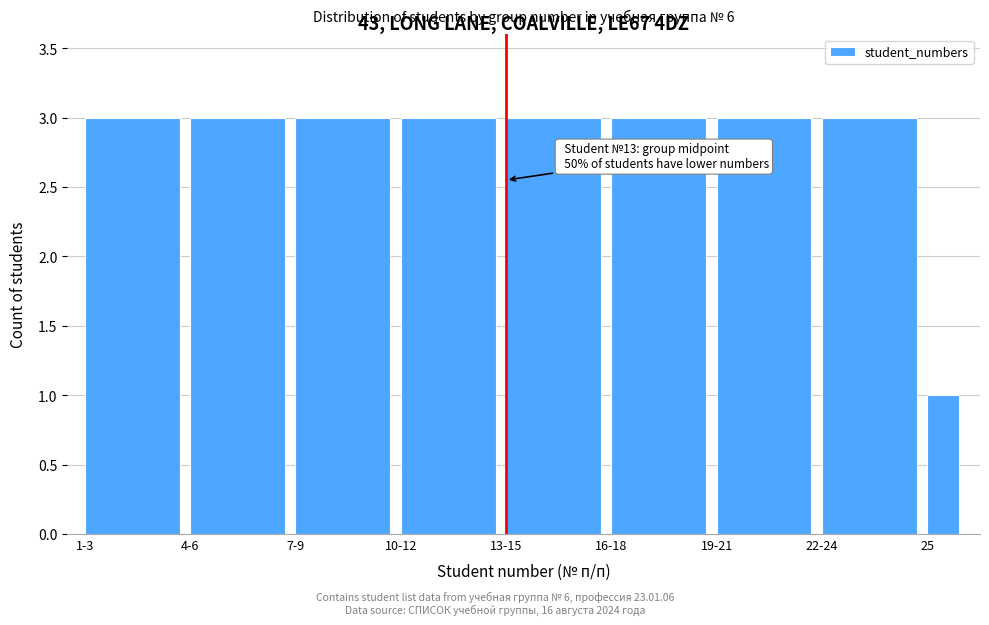

Reading right to left, what are all the values shown in this chart?

25=1	22-24=3	19-21=3	16-18=3	13-15=3	10-12=3	7-9=3	4-6=3	1-3=3